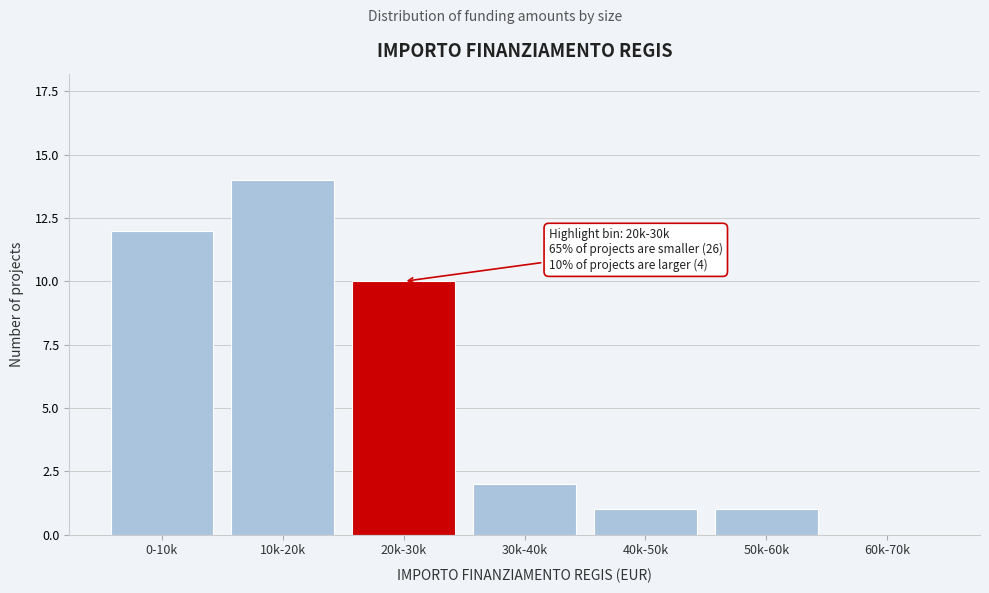

Reading left to right, extract all data points from this chart.

0-10k=12	10k-20k=14	20k-30k=10	30k-40k=2	40k-50k=1	50k-60k=1	60k-70k=0